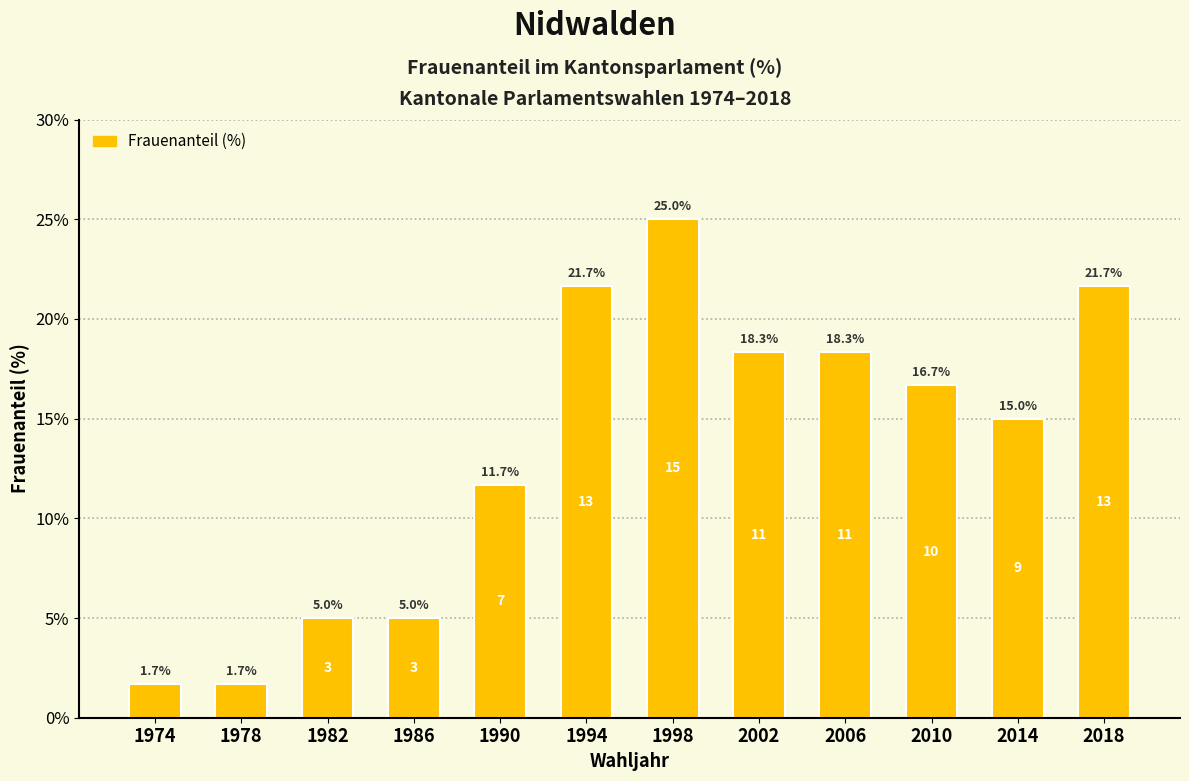

Reading right to left, list all the values displayed in this chart.

21.7	15.0	16.7	18.3	18.3	25.0	21.7	11.7	5.0	5.0	1.7	1.7